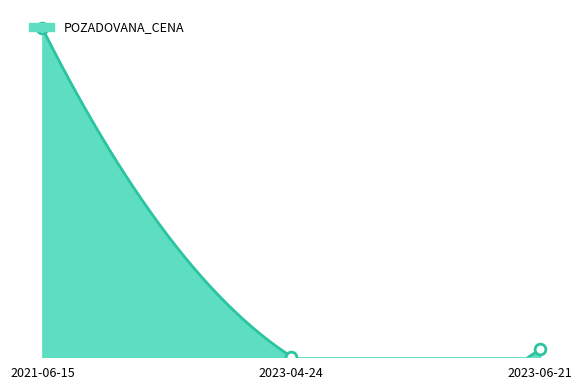

Approximately how many times larger is the value at 2023-06-21 compared to 2023-04-24?

10.7